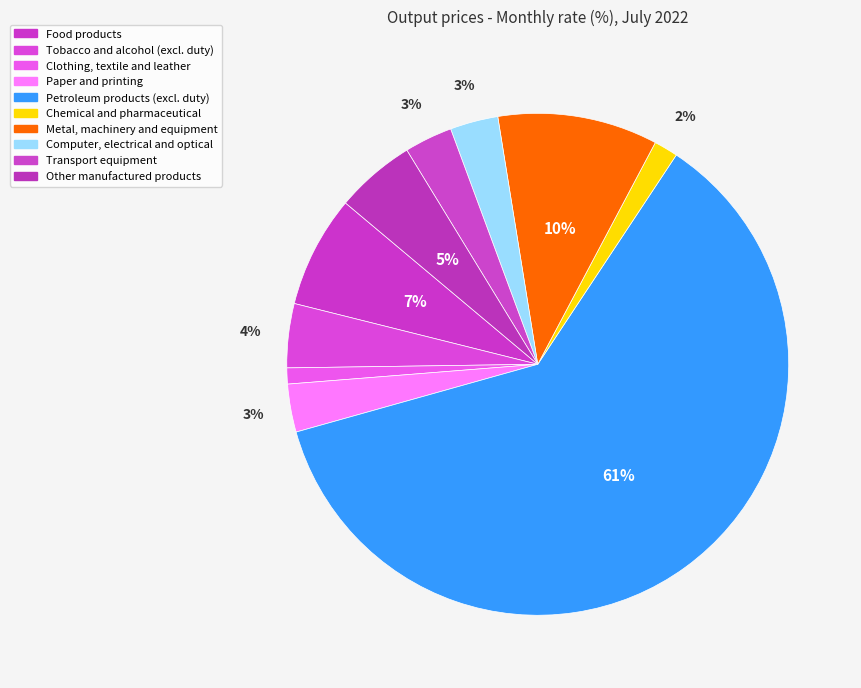

To the nearest percent, what portion does Other manufactured products represent?

5%